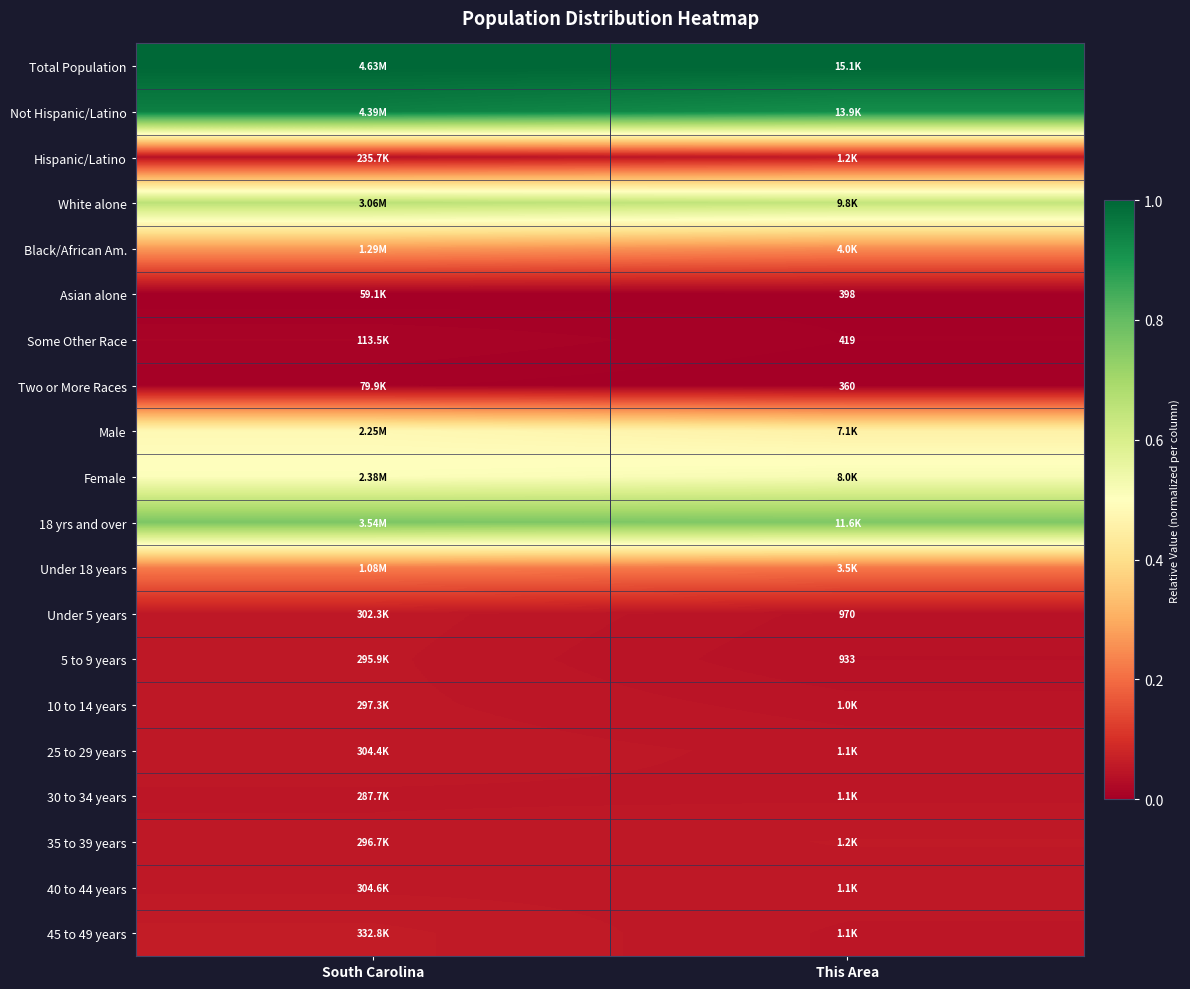

Count the number of categories in the chart.

2